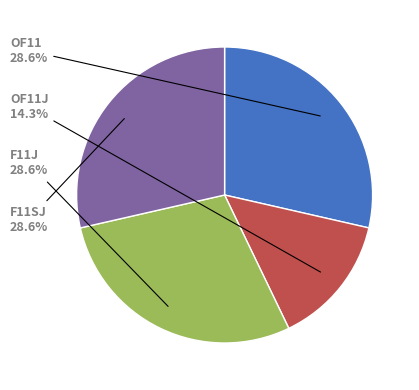

Does any single category account for the majority?

No